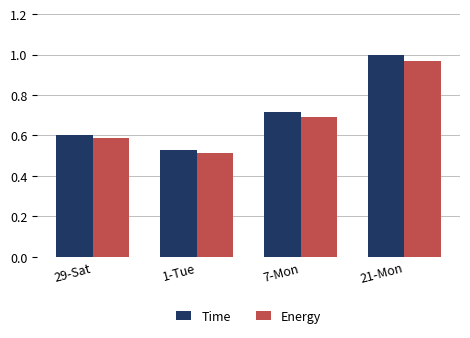

The Time series shows 1.6 at 21-Mon. True or false?

False